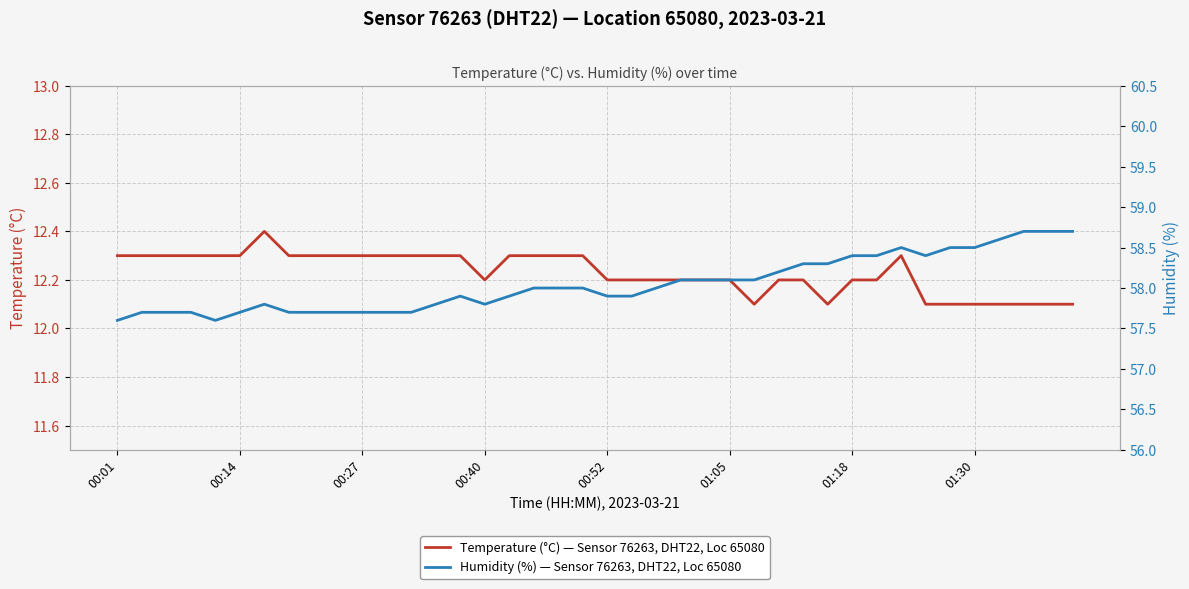

What is the highest value of the Temperature (°C) — Sensor 76263, DHT22, Loc 65080 series?

12.4